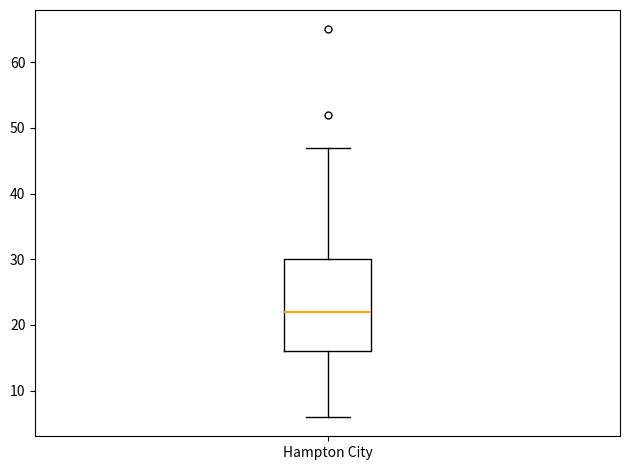

Read this box plot against the y-axis: the position of the median line, the range covered by the box, and the ends of both whiskers. The values are not printed on the chart, so give them approximately, as read against the axis.

median 22, box 16 to 30, whiskers 6 to 47